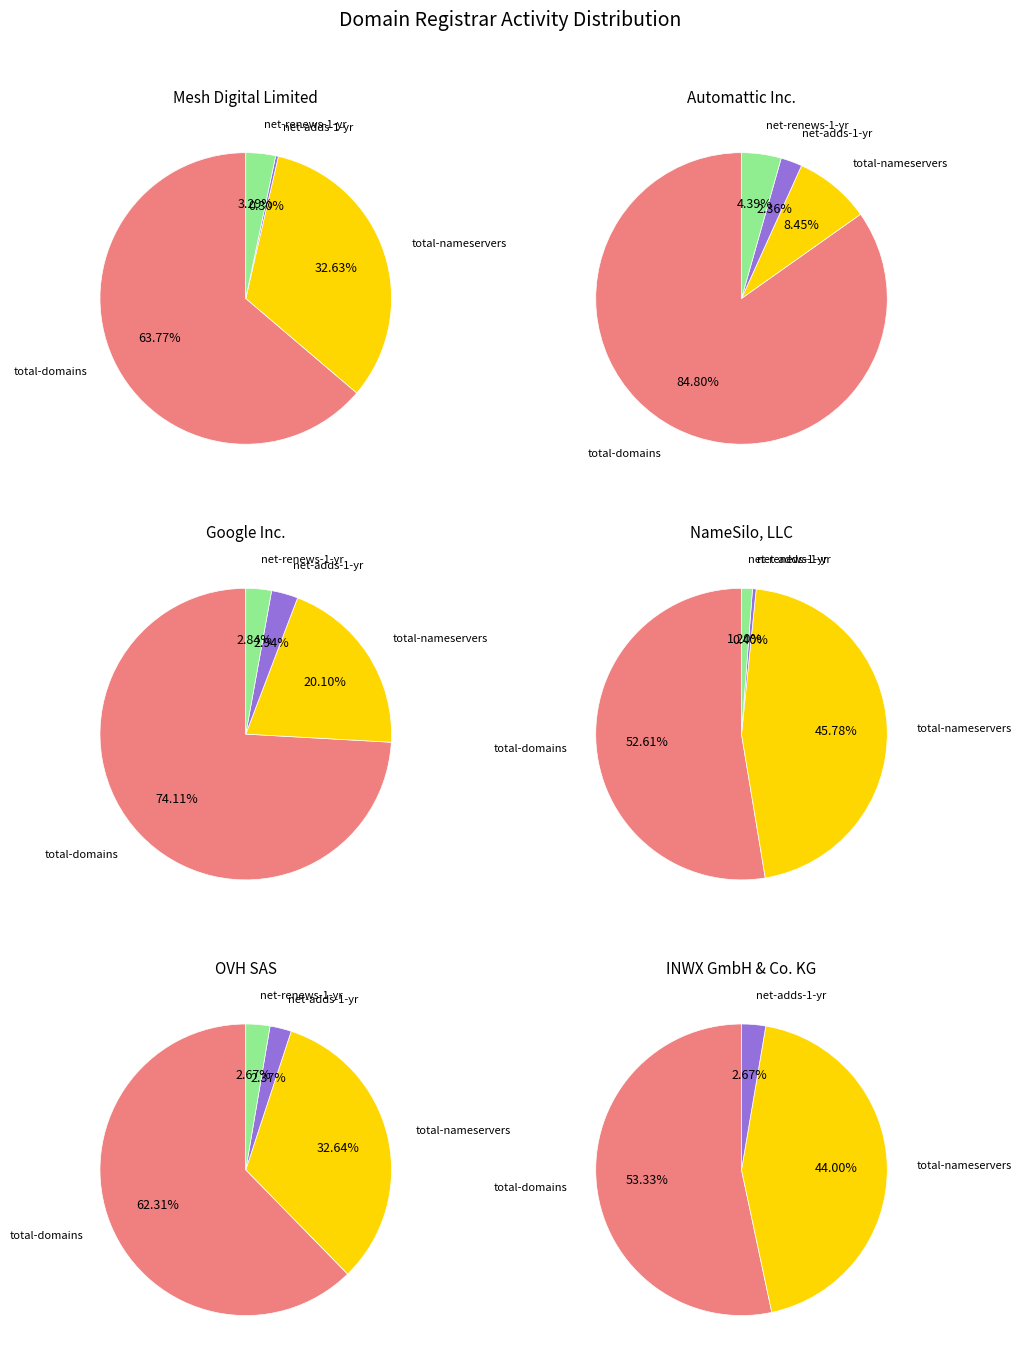

The total-nameservers slice represents 8% of the pie. True or false?

True